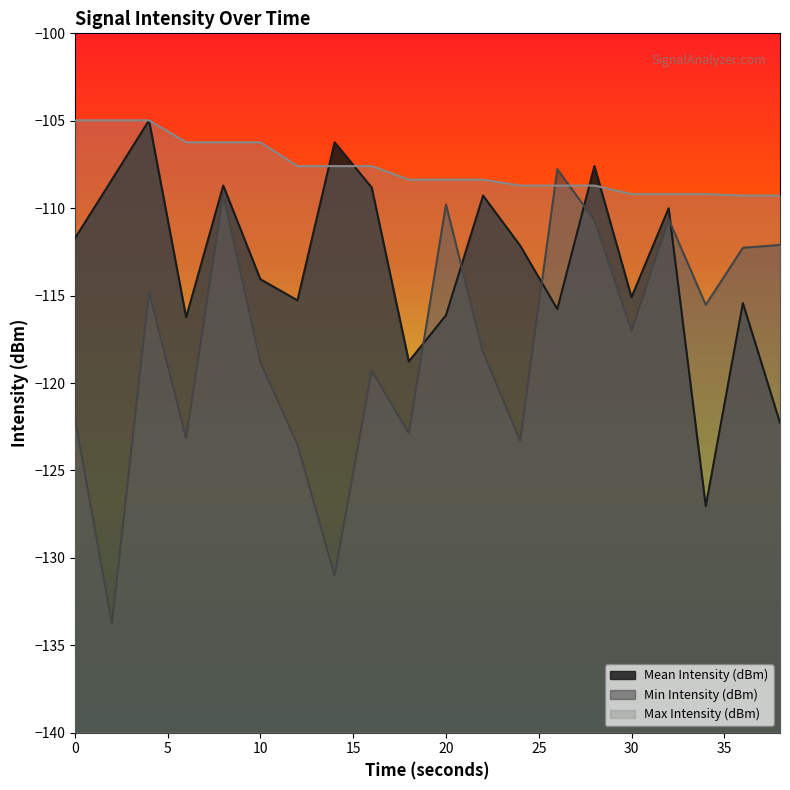

Reading left to right, transcribe all the data shown in this chart.

Mean Intensity (dBm): 0=-111.7	2=-108.4	4=-105.0	6=-116.2	8=-108.7	10=-114.1	12=-115.3	14=-106.2	16=-108.8	18=-118.8	20=-116.1	22=-109.3	24=-112.1	26=-115.8	28=-107.6	30=-115.1	32=-110.0	34=-127.0	36=-115.4	38=-122.3
Min Intensity (dBm): 0=-122.0	2=-133.8	4=-114.8	6=-123.1	8=-109.2	10=-118.8	12=-123.5	14=-131.0	16=-119.3	18=-122.9	20=-109.8	22=-118.2	24=-123.3	26=-107.8	28=-110.7	30=-117.0	32=-110.6	34=-115.5	36=-112.3	38=-112.1
Max Intensity (dBm): 0=-105.0	2=-105.0	4=-105.0	6=-106.2	8=-106.2	10=-106.2	12=-107.6	14=-107.6	16=-107.6	18=-108.4	20=-108.4	22=-108.4	24=-108.7	26=-108.7	28=-108.7	30=-109.2	32=-109.2	34=-109.2	36=-109.3	38=-109.3